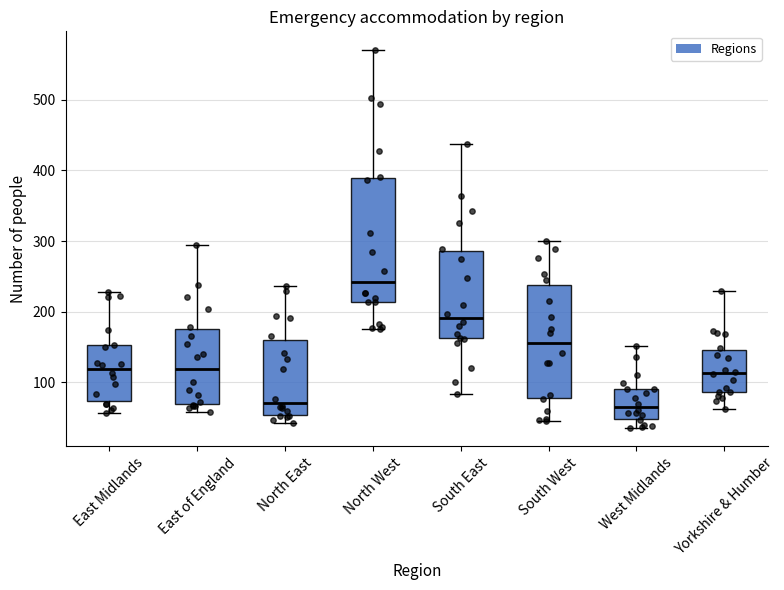

Which box has the highest median line?

North West